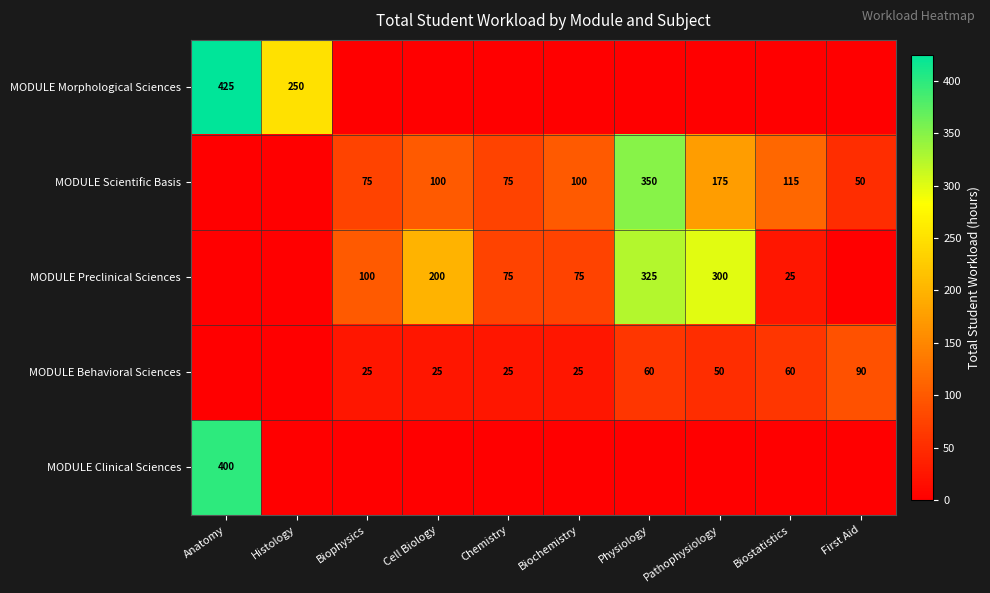

Is it true that MODULE Preclinical Sciences equals 41 at Chemistry?

False